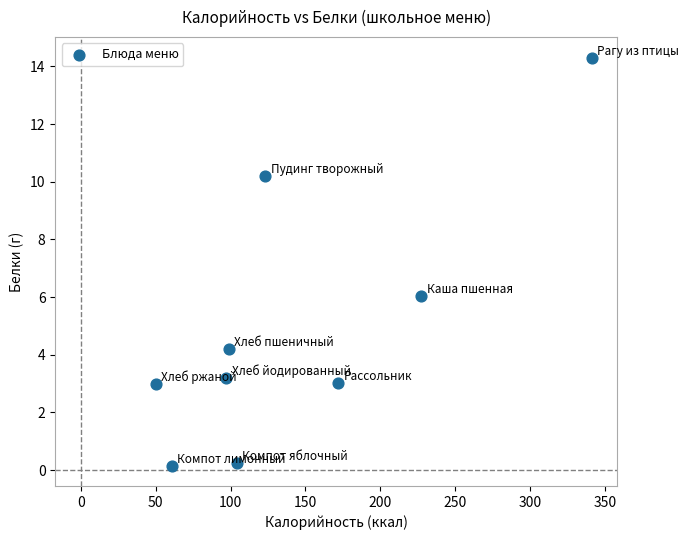

What is the average X value?

141.6